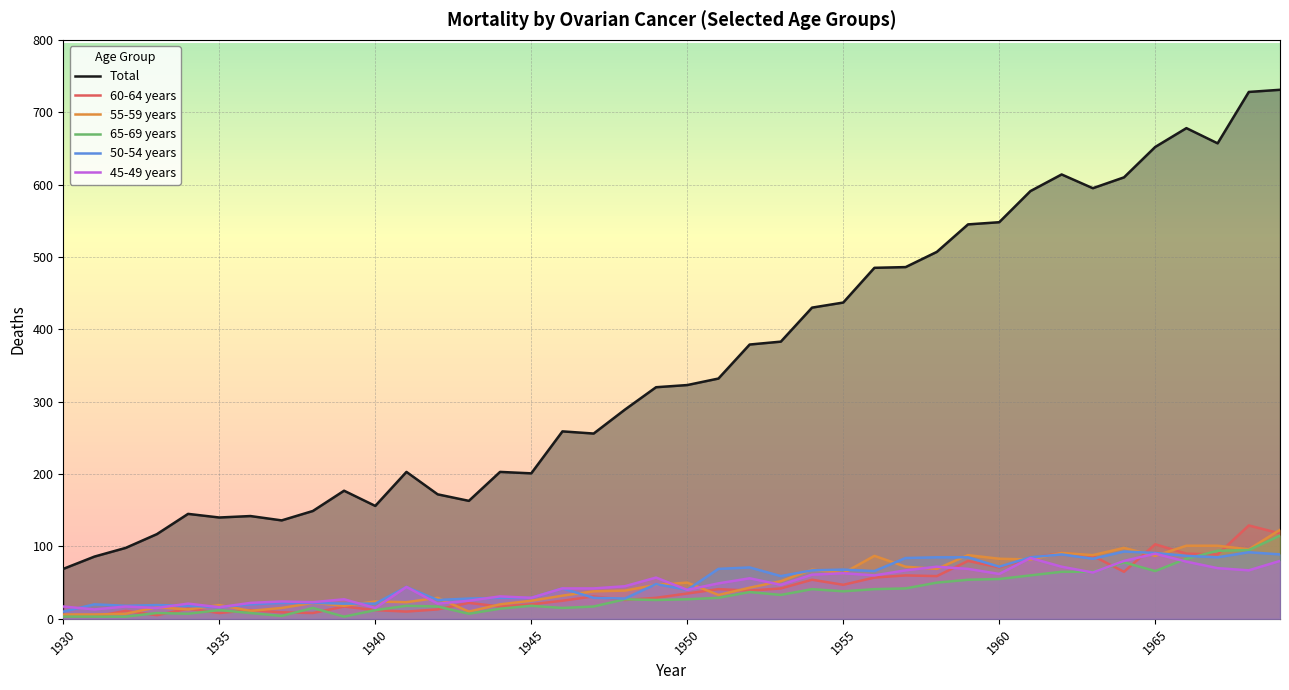

True or false: Total and 65-69 years intersect in this chart.

False